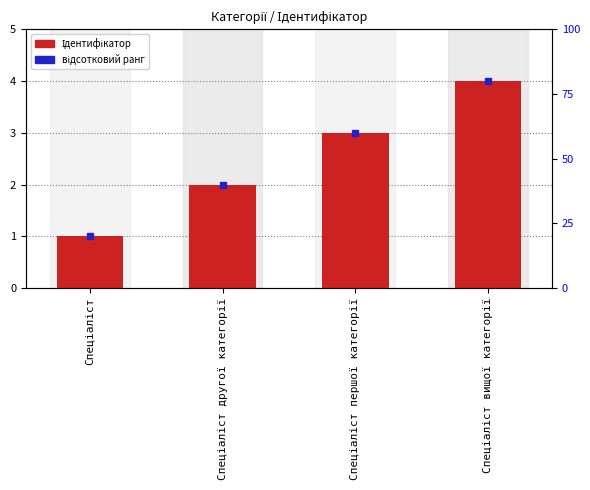

Is it true that the value at Спеціаліст is 1?

False